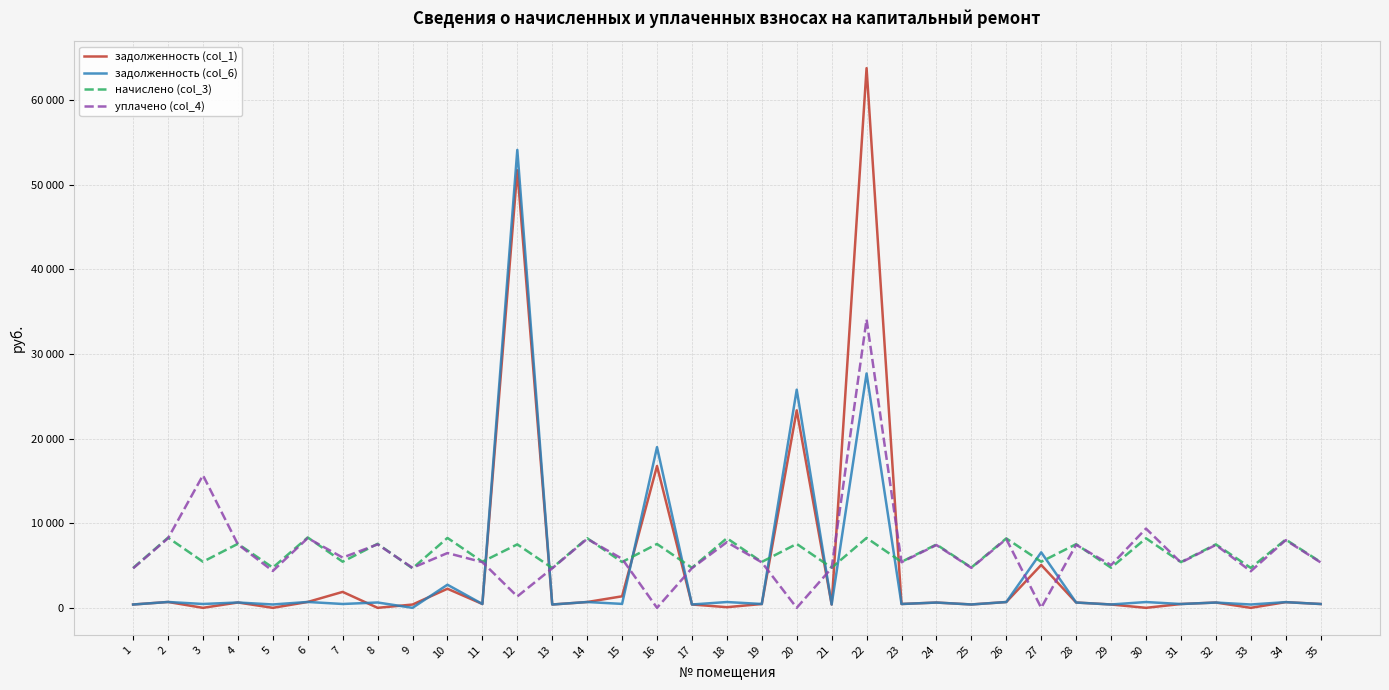

What is the difference between the уплачено (col_4) values at 28 and 7?

1515.7